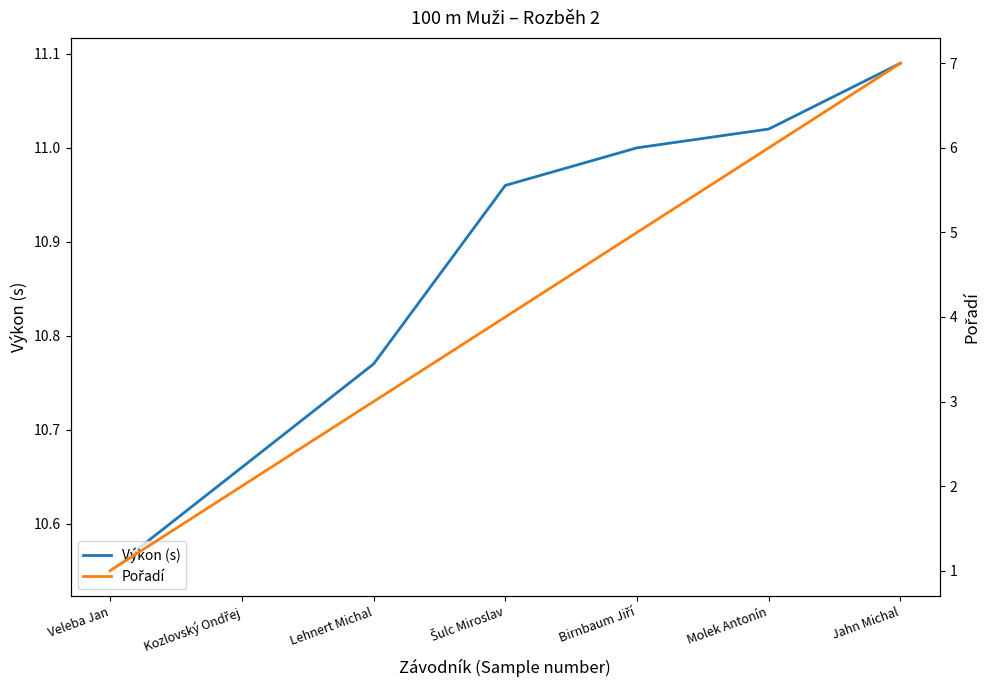

What is the value of the Výkon (s) point at the 3rd from the left?

10.8